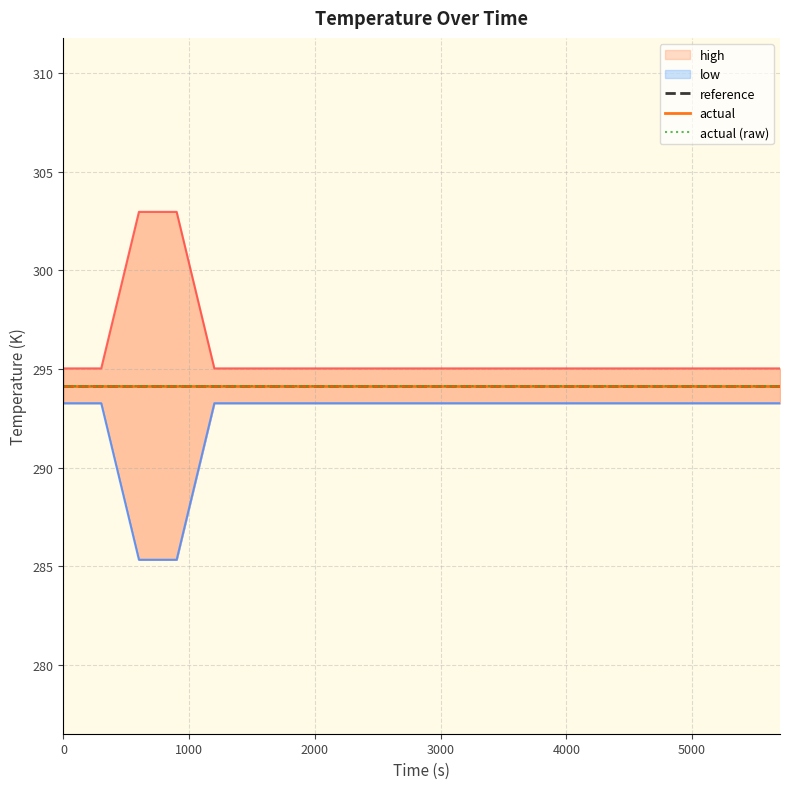

True or false: actual and reference cross at least once.

False